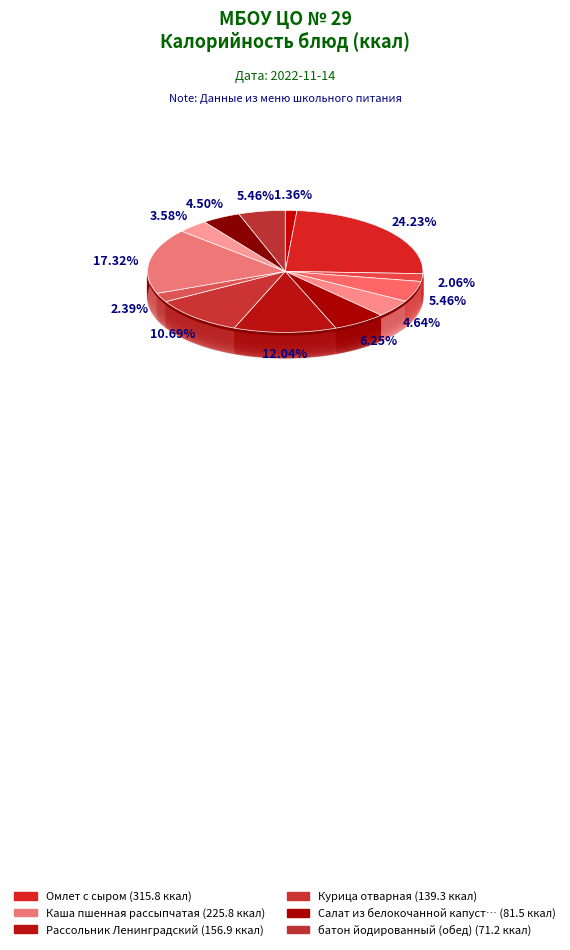

How many segments does this pie chart have?

13